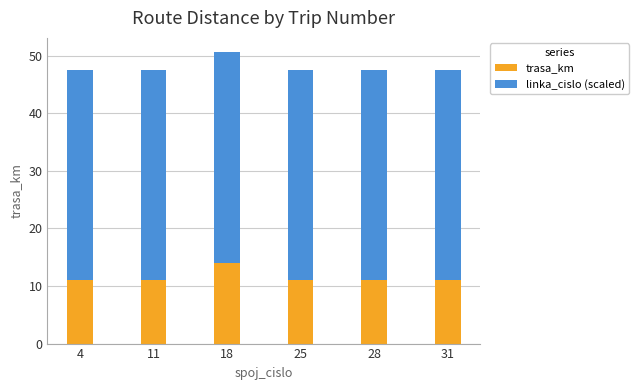

What is the total value across all series at 31?

47.5